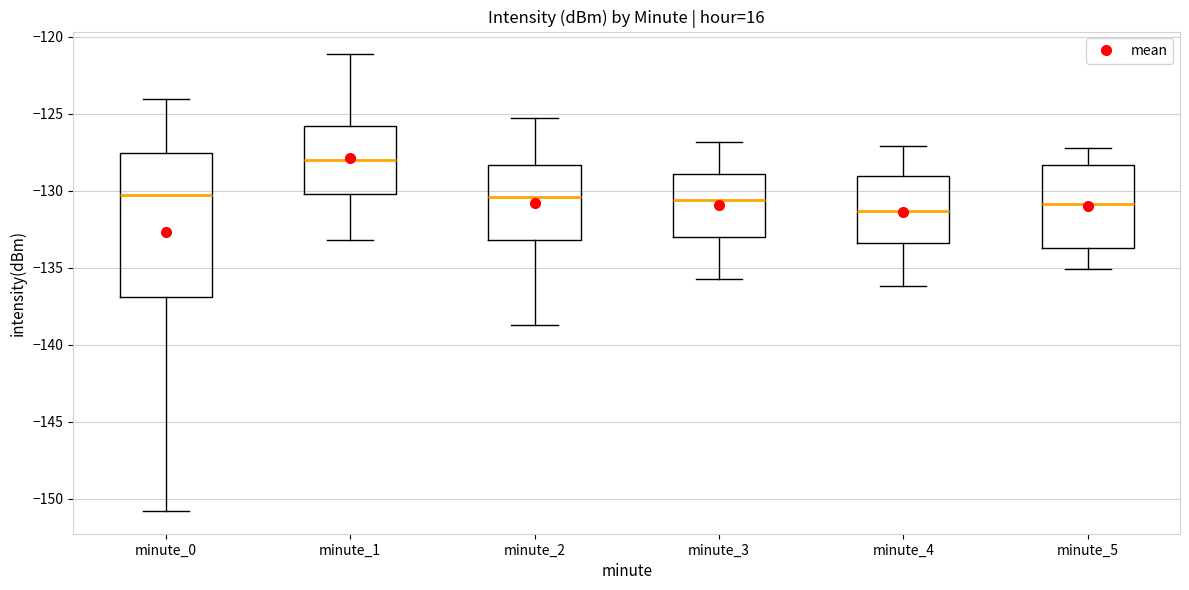

Reading left to right, transcribe this box plot: for each box, give where its median line is, the range the box spans, and where its two whiskers end, as read against the y-axis. The values are not printed on the chart, so give them approximately, as read against the axis.

minute_0: median -130.5, box -137.0 to -127.5, whiskers -151.0 to -124.0
minute_1: median -128.0, box -130.0 to -126.0, whiskers -133.0 to -121.0
minute_2: median -130.5, box -133.0 to -128.5, whiskers -138.5 to -125.5
minute_3: median -130.5, box -133.0 to -129.0, whiskers -135.5 to -127.0
minute_4: median -131.5, box -133.5 to -129.0, whiskers -136.0 to -127.0
minute_5: median -131.0, box -133.5 to -128.5, whiskers -135.0 to -127.0